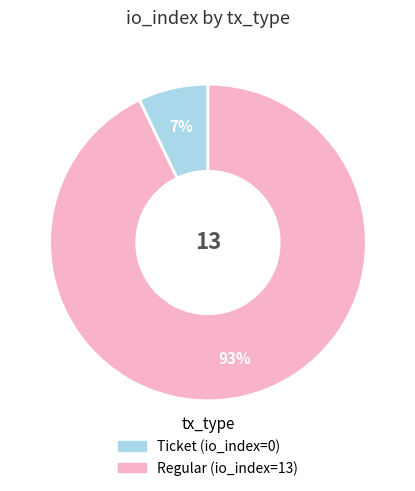

To the nearest percent, what is the difference between the largest and smallest slice percentages?

86%